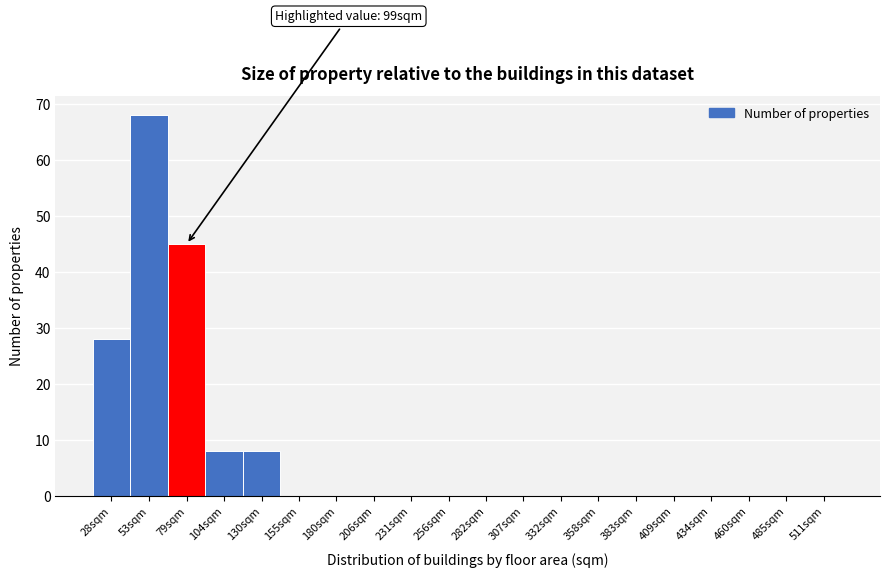

Reading right to left, extract all data points from this chart.

511sqm=0	485sqm=0	460sqm=0	434sqm=0	409sqm=0	383sqm=0	358sqm=0	332sqm=0	307sqm=0	282sqm=0	256sqm=0	231sqm=0	206sqm=0	180sqm=0	155sqm=0	130sqm=8	104sqm=8	79sqm=45	53sqm=68	28sqm=28